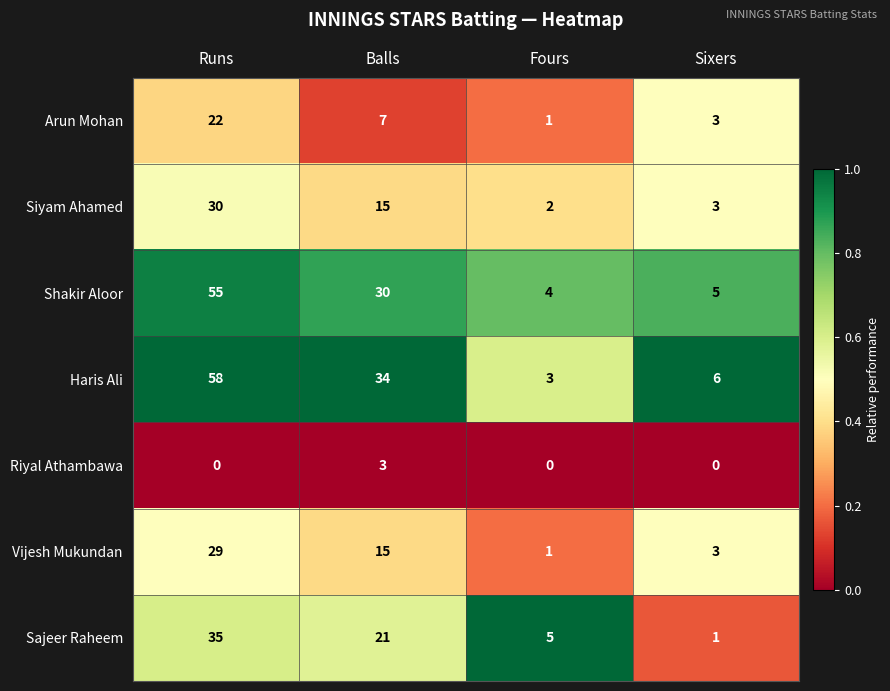

Which series changed the most between Fours and Sixers?

Sajeer Raheem